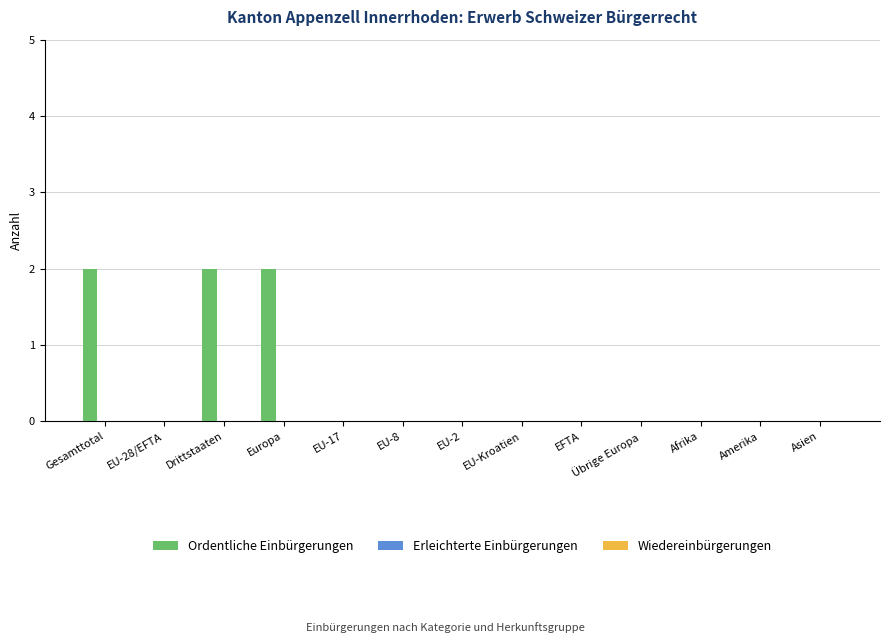

Which has a higher value, Europa or Amerika?

Europa